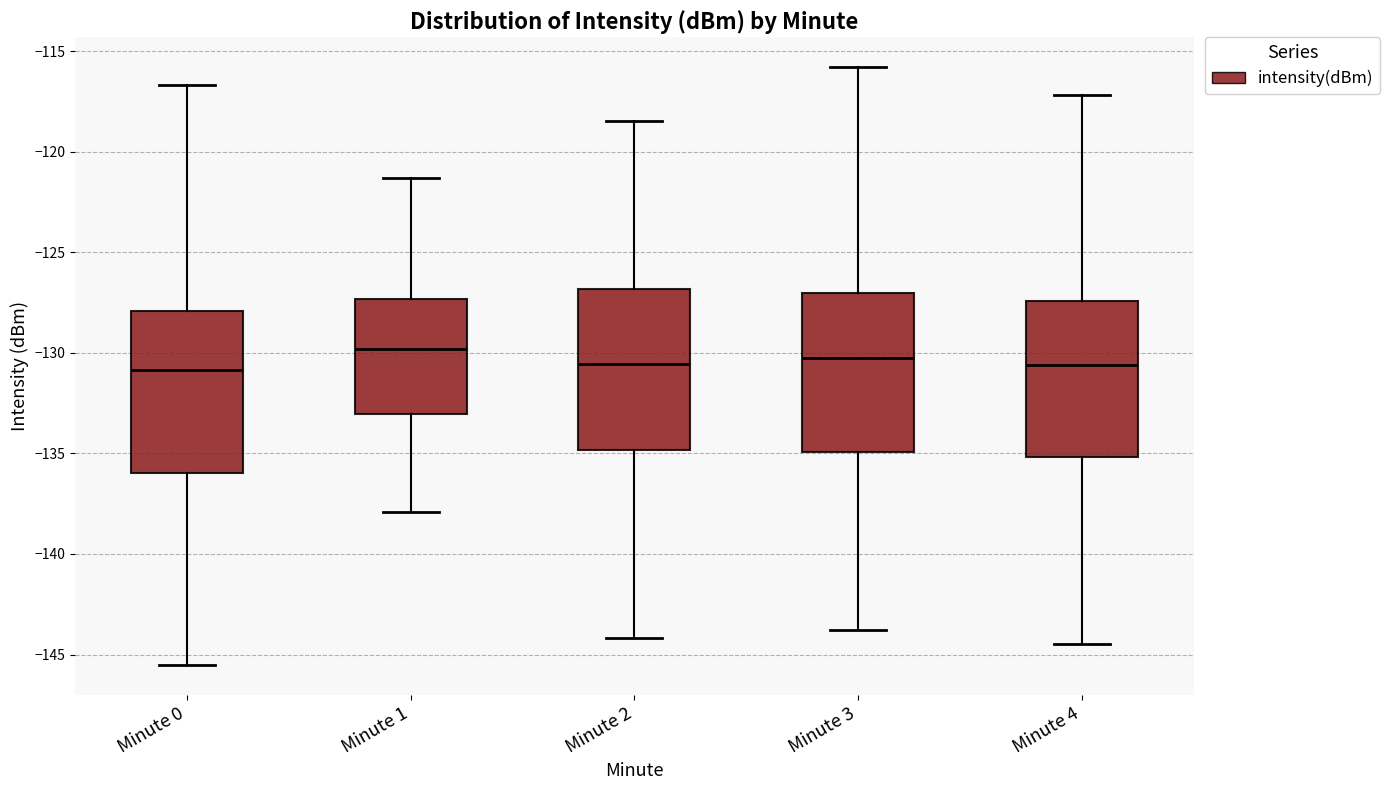

Reading left to right, read every box against the y-axis: the position of its median line, the range the box covers, and the ends of its whiskers. The values are not printed on the chart, so give them approximately, as read against the axis.

Minute 0: median -131.0, box -136.0 to -128.0, whiskers -145.5 to -116.5
Minute 1: median -130.0, box -133.0 to -127.5, whiskers -138.0 to -121.5
Minute 2: median -130.5, box -135.0 to -127.0, whiskers -144.0 to -118.5
Minute 3: median -130.0, box -135.0 to -127.0, whiskers -144.0 to -116.0
Minute 4: median -130.5, box -135.0 to -127.5, whiskers -144.5 to -117.0